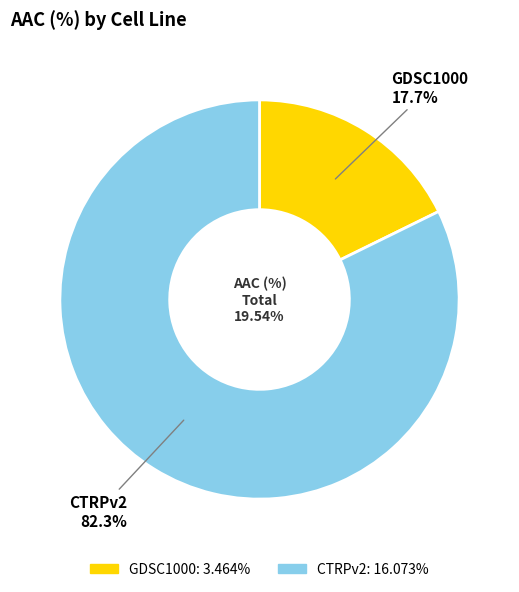

What is the largest slice in the pie chart?

CTRPv2